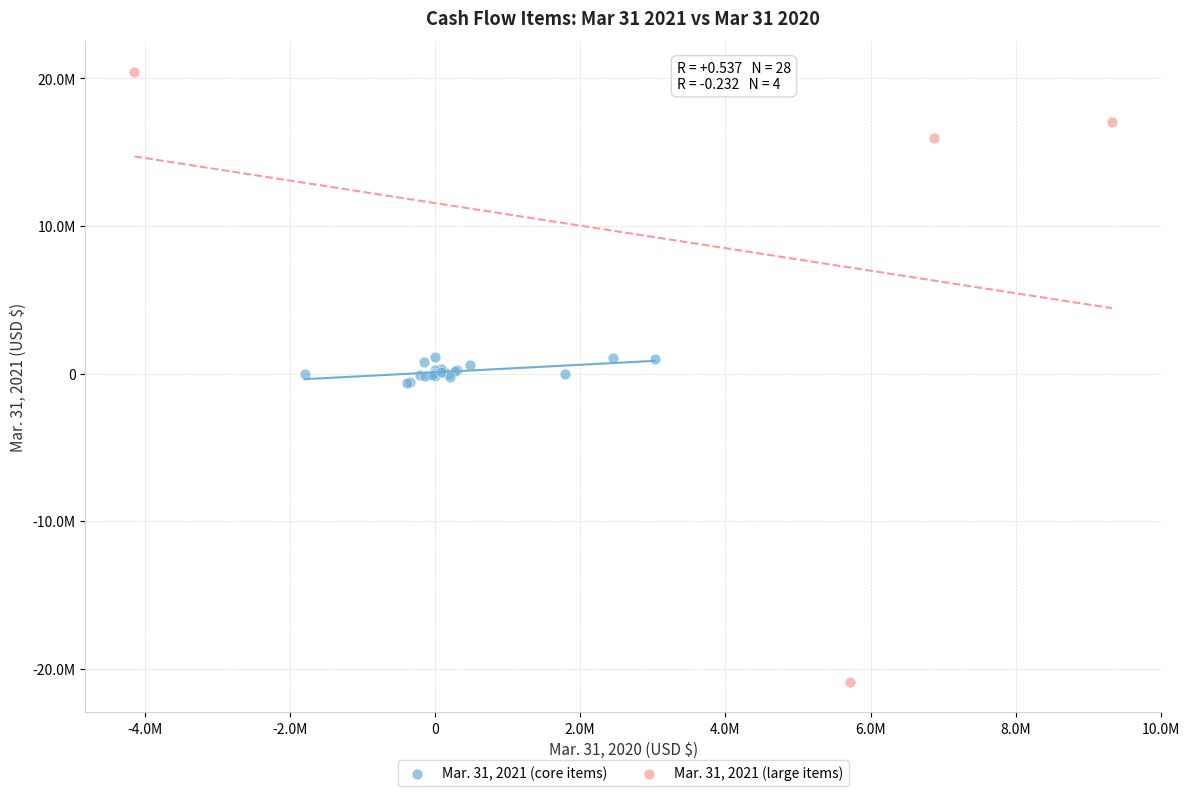

Which series contains the lowest Y value?

Mar. 31, 2021 (large items)